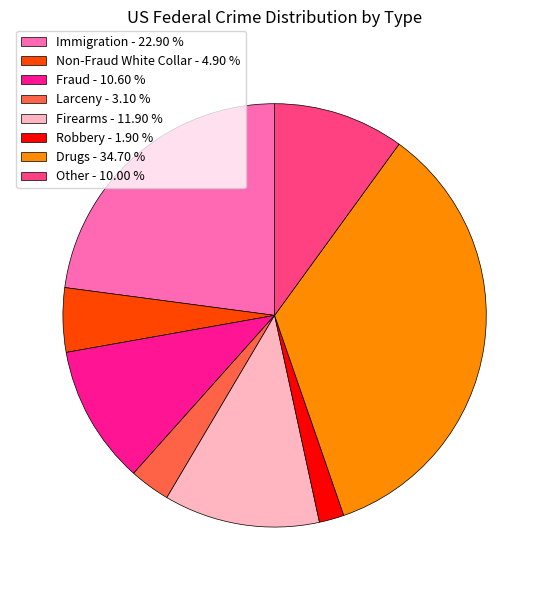

Approximately how many times larger is the value at Non-Fraud White Collar compared to Fraud?

0.5